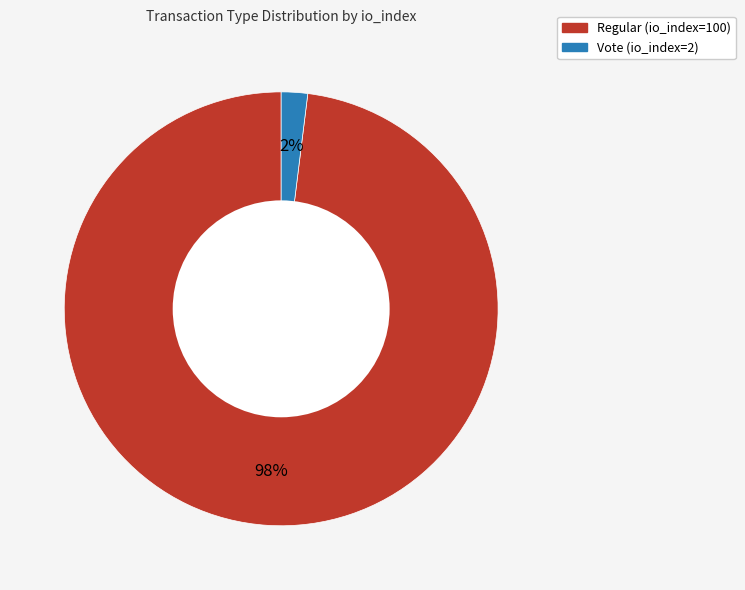

Does any single category account for the majority?

Yes